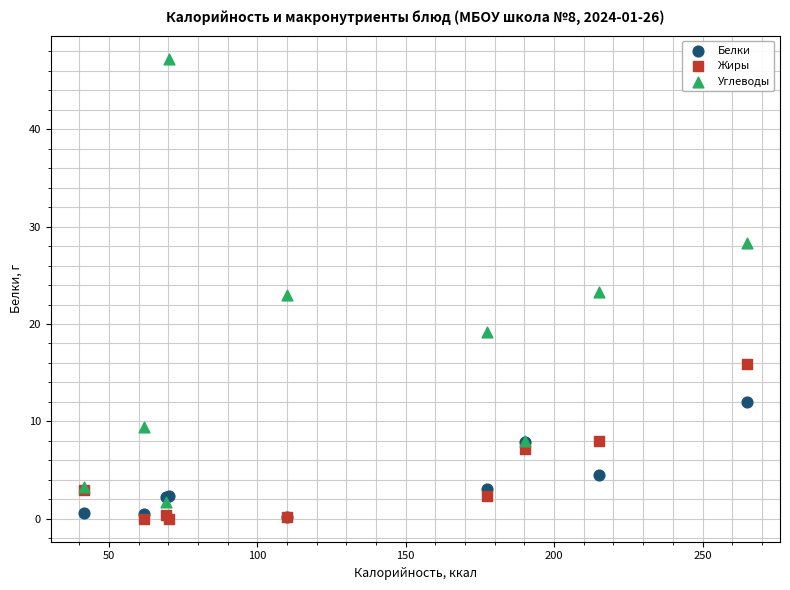

Which series has the largest Y range (max minus min)?

Углеводы